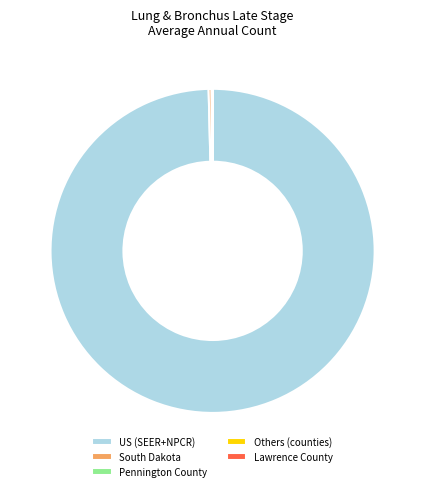

What is the majority slice?

US (SEER+NPCR)